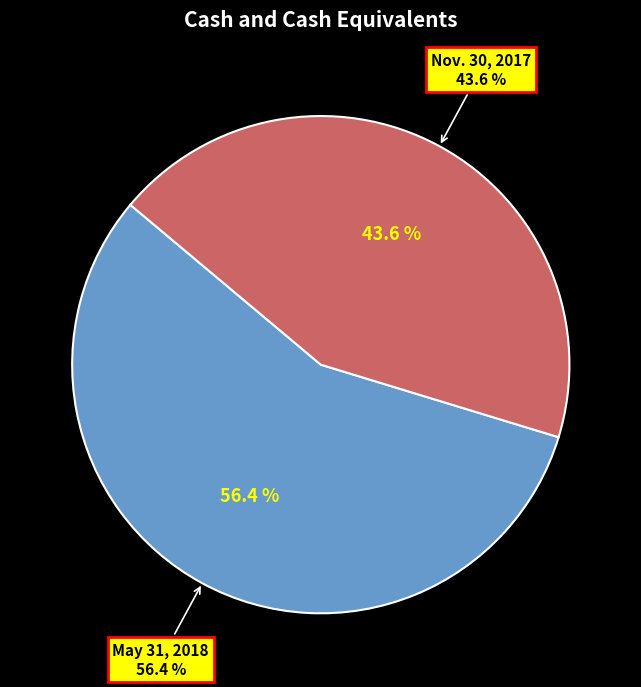

Count the number of slices in the pie.

2